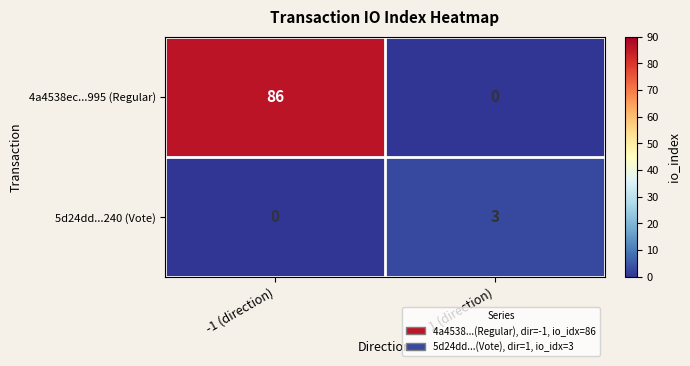

Which series has the largest total across all categories?

4a4538ec...995 (Regular)